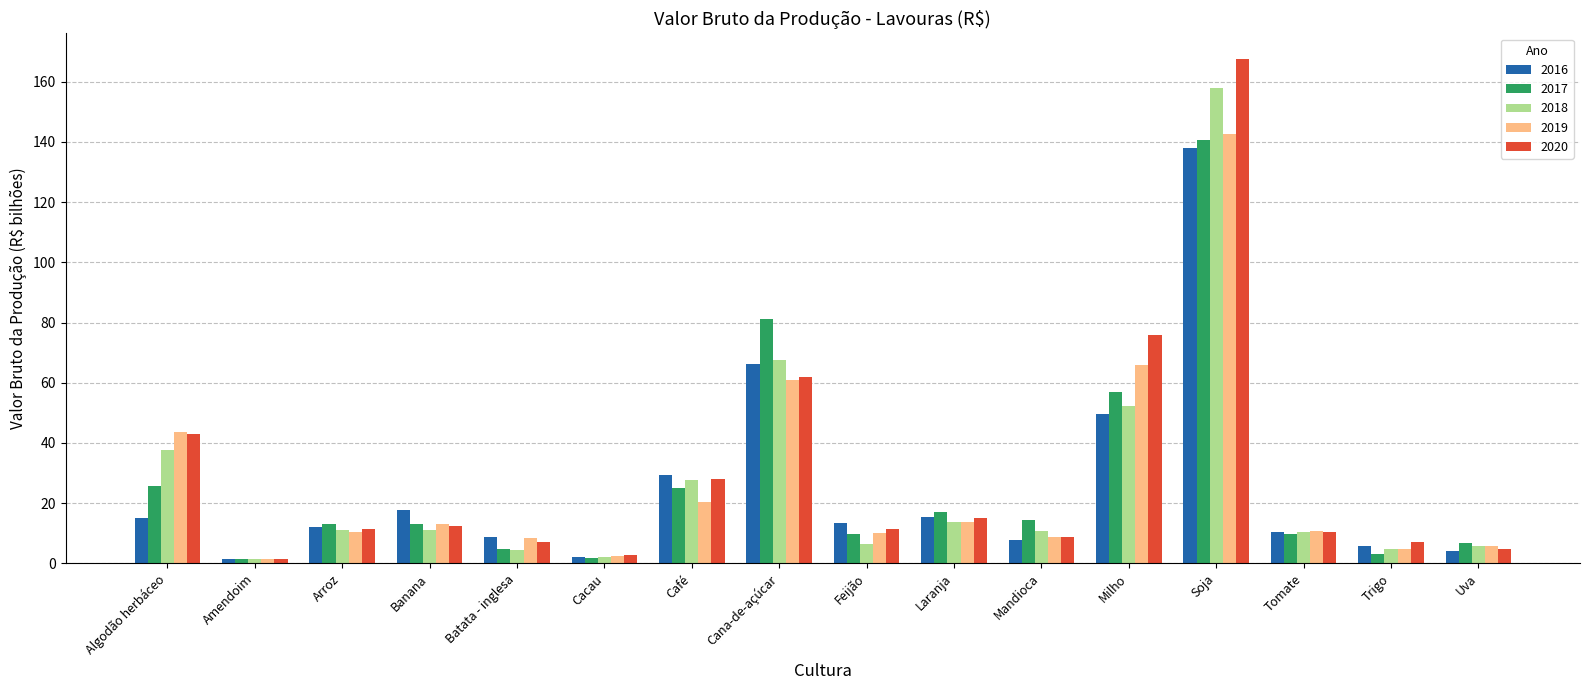

Which series has the largest range (max minus min)?

2020